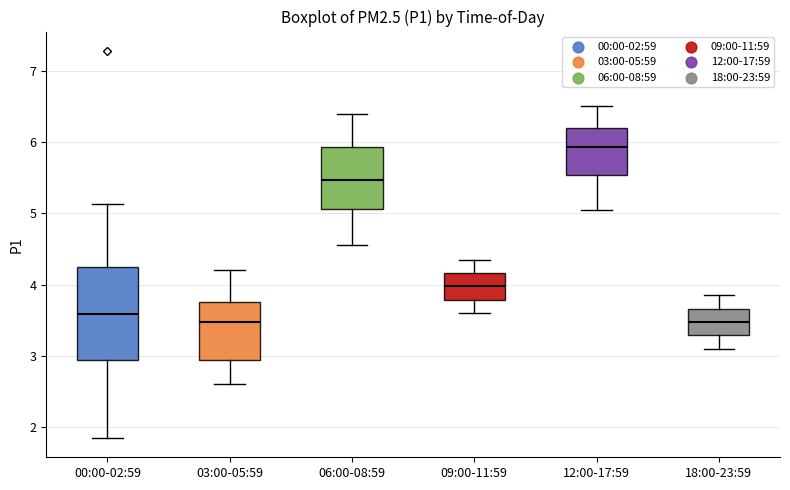

Reading left to right, read every box against the y-axis: the position of its median line, the range the box covers, and the ends of its whiskers. The values are not printed on the chart, so give them approximately, as read against the axis.

00:00-02:59: median 3.6, box 2.9 to 4.3, whiskers 1.9 to 5.1
03:00-05:59: median 3.5, box 2.9 to 3.8, whiskers 2.6 to 4.2
06:00-08:59: median 5.5, box 5.1 to 5.9, whiskers 4.6 to 6.4
09:00-11:59: median 4.0, box 3.8 to 4.2, whiskers 3.6 to 4.4
12:00-17:59: median 5.9, box 5.5 to 6.2, whiskers 5.1 to 6.5
18:00-23:59: median 3.5, box 3.3 to 3.7, whiskers 3.1 to 3.9